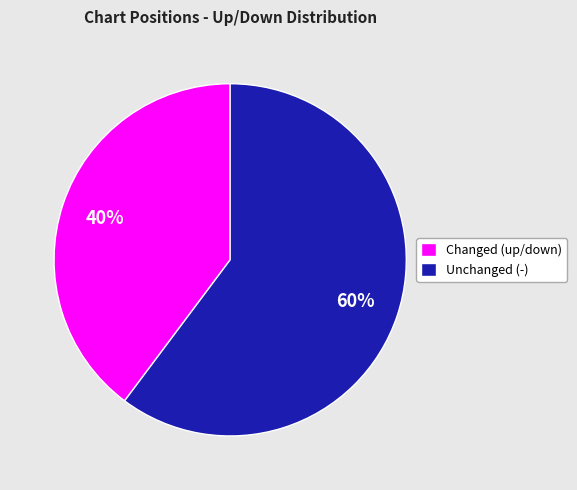

Which category has the smallest portion of the pie?

Changed (up/down)